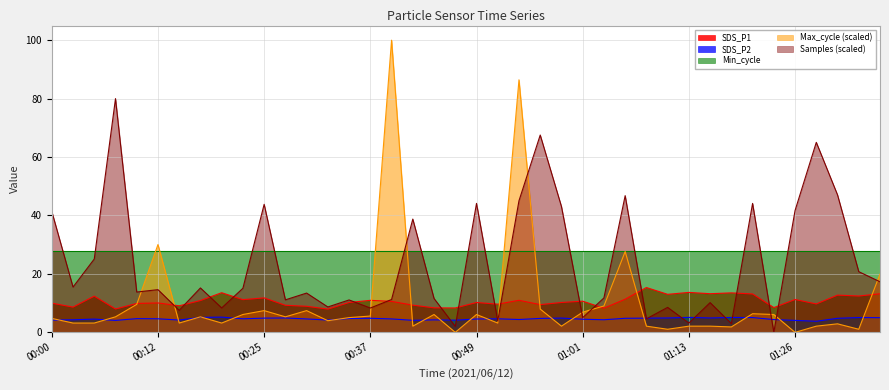

What is the lowest value of the SDS_P1 series?

8.0